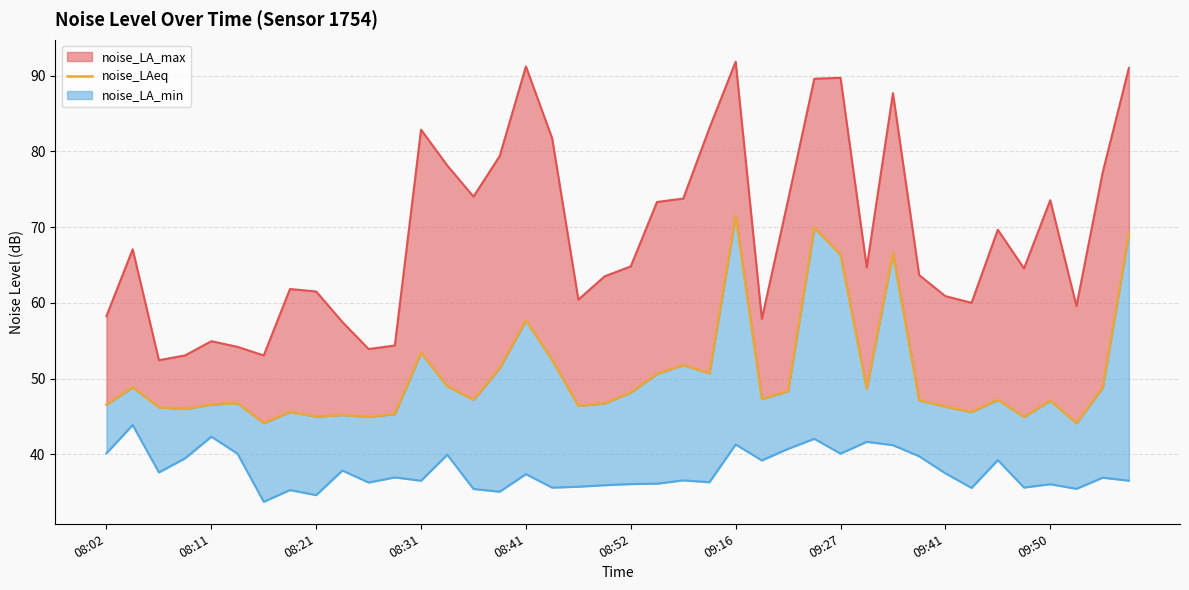

What is the approximate value of noise_LA_min_line at 09:50?

36.0